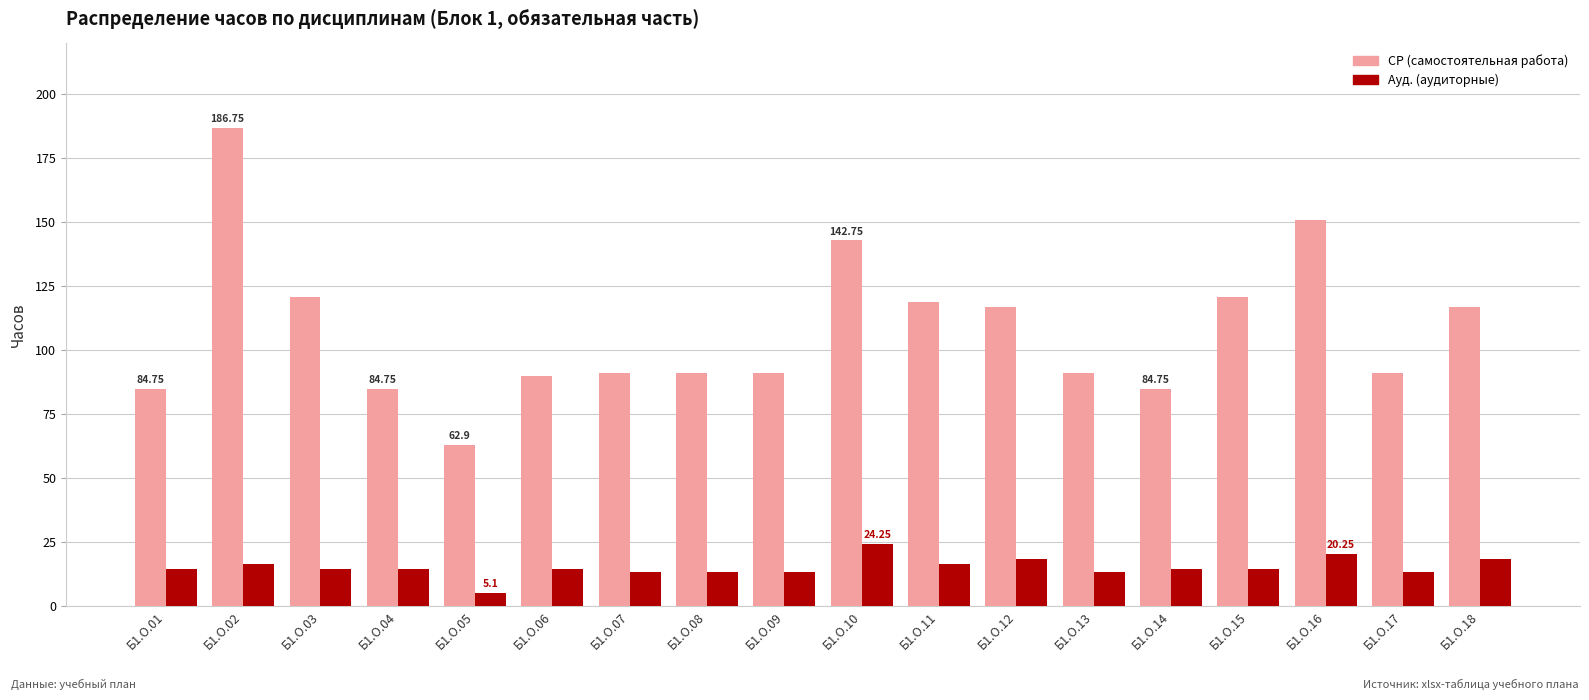

What is the spread (max minus min) of values at Б1.О.08?

77.8